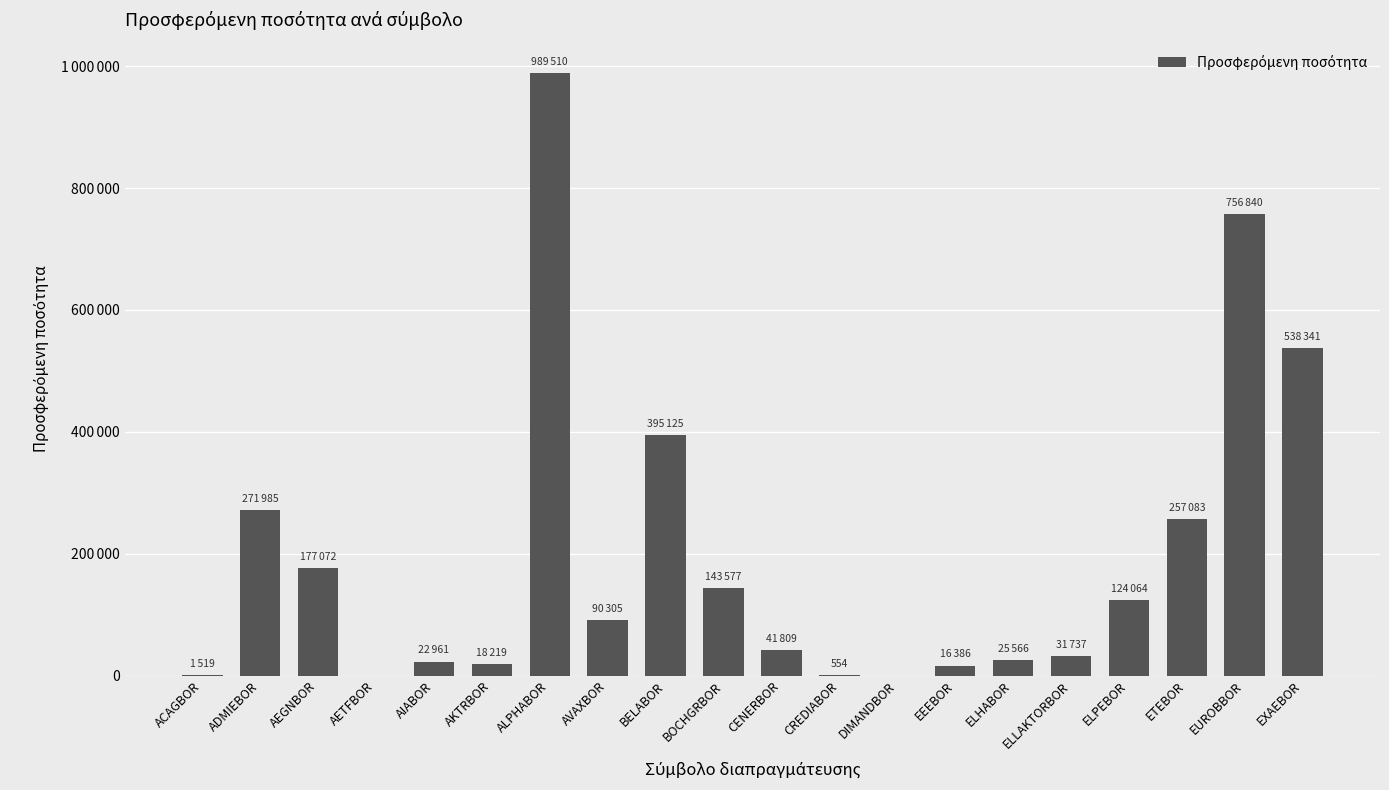

Reading left to right, list all the values displayed in this chart.

ACAGBOR=1519	ADMIEBOR=271985	AEGNBOR=177072	AETFBOR=0	AIABOR=22961	AKTRBOR=18219	ALPHABOR=989510	AVAXBOR=90305	BELABOR=395125	BOCHGRBOR=143577	CENERBOR=41809	CREDIABOR=554	DIMANDBOR=0	EEEBOR=16386	ELHABOR=25566	ELLAKTORBOR=31737	ELPEBOR=124064	ETEBOR=257083	EUROBBOR=756840	EXAEBOR=538341